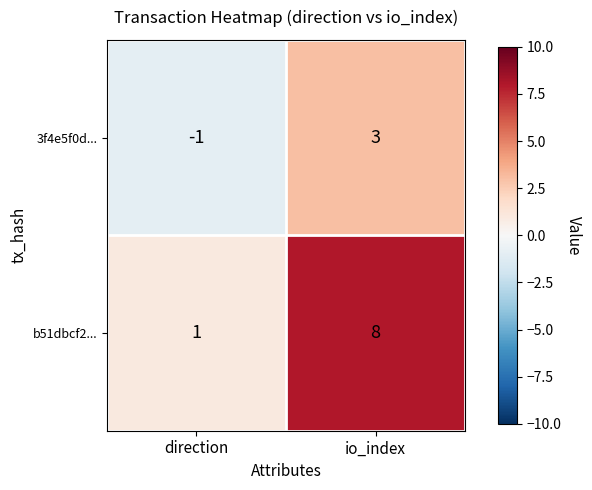

Is the value of 3f4e5f0d... at io_index greater than the value of b51dbcf2... at direction?

Yes